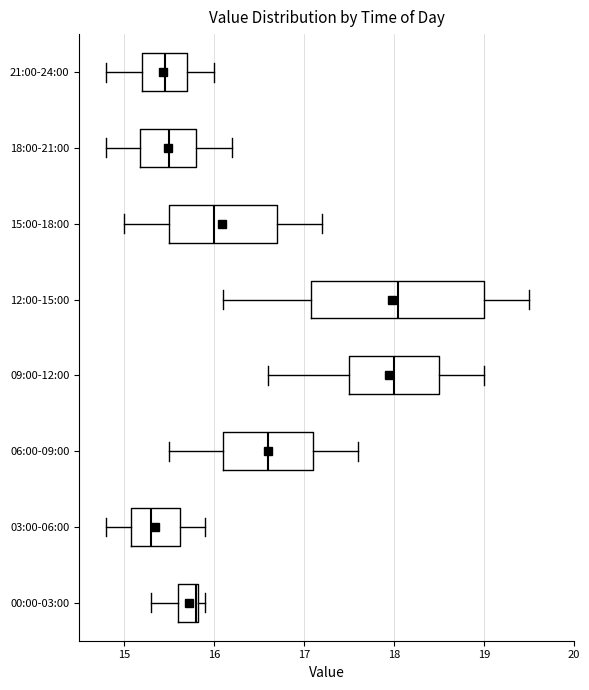

Reading bottom to top, read every box against the x-axis: the position of its median line, the range the box covers, and the ends of its whiskers. The values are not printed on the chart, so give them approximately, as read against the axis.

00:00-03:00: median 15.8, box 15.6 to 15.8, whiskers 15.3 to 15.9
03:00-06:00: median 15.3, box 15.1 to 15.6, whiskers 14.8 to 15.9
06:00-09:00: median 16.6, box 16.1 to 17.1, whiskers 15.5 to 17.6
09:00-12:00: median 18.0, box 17.5 to 18.5, whiskers 16.6 to 19.0
12:00-15:00: median 18.1, box 17.1 to 19.0, whiskers 16.1 to 19.5
15:00-18:00: median 16.0, box 15.5 to 16.7, whiskers 15.0 to 17.2
18:00-21:00: median 15.5, box 15.2 to 15.8, whiskers 14.8 to 16.2
21:00-24:00: median 15.5, box 15.2 to 15.7, whiskers 14.8 to 16.0